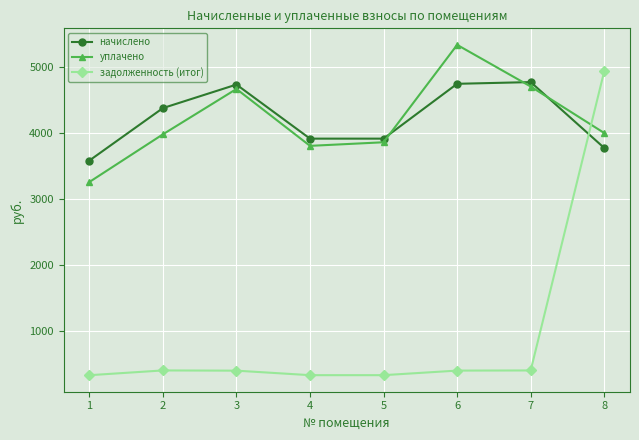

Is the value of уплачено at 4 greater than the value of задолженность (итог) at 4?

Yes